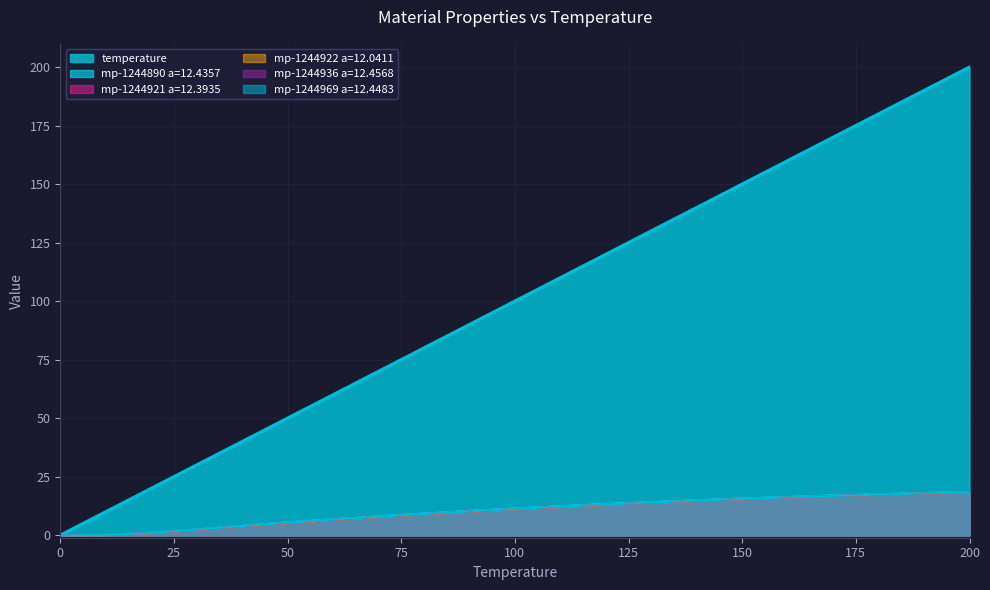

Is the value of mp-1244921 a=12.3935 at 70.0 greater than the value of temperature at 180.0?

No